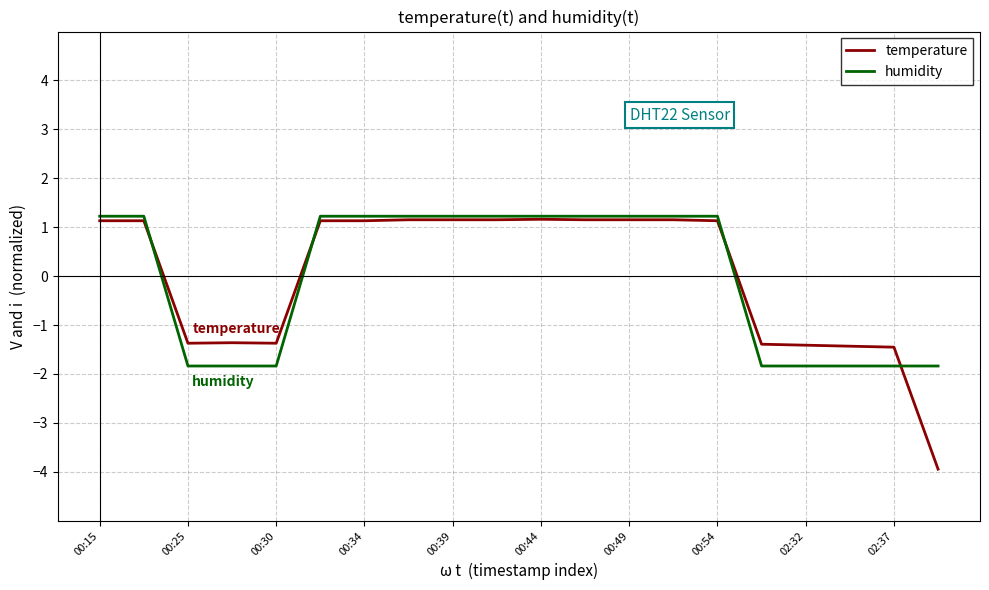

Which series has the widest spread of values?

temperature